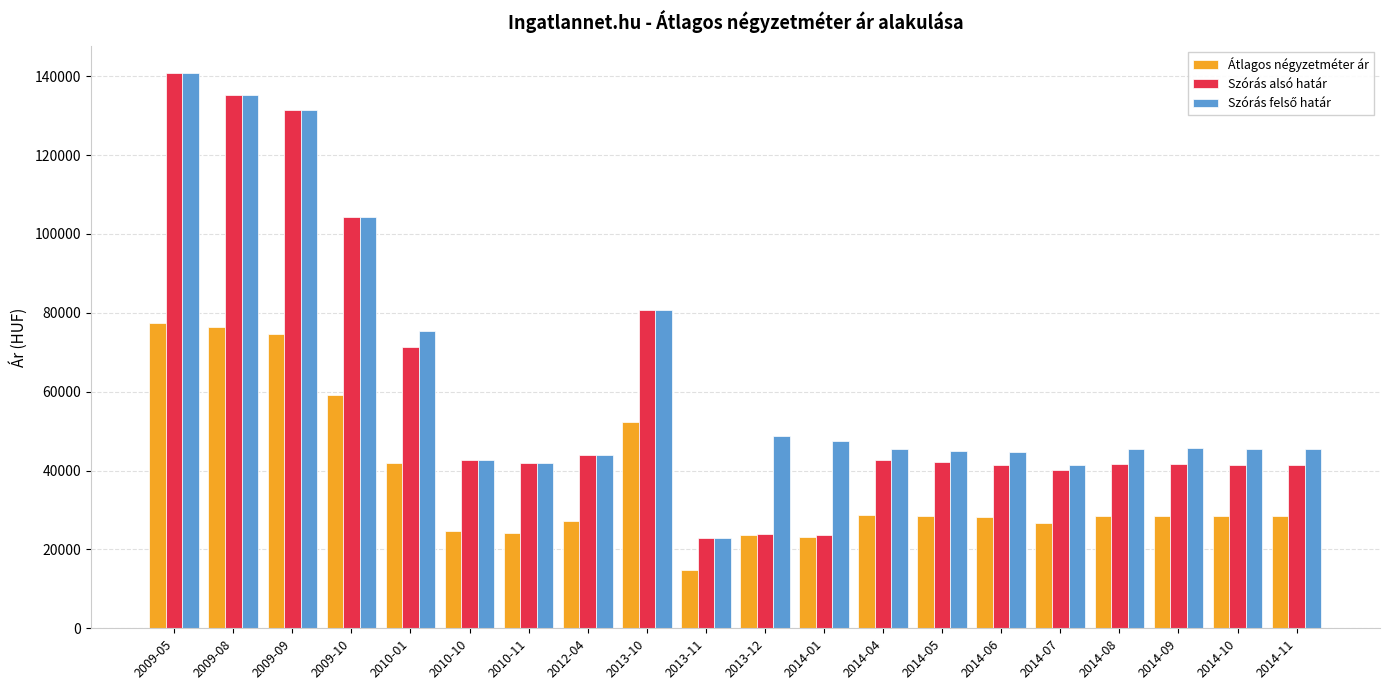

Between 2013-10 and 2014-08, which series saw the biggest shift?

Szórás alsó határ